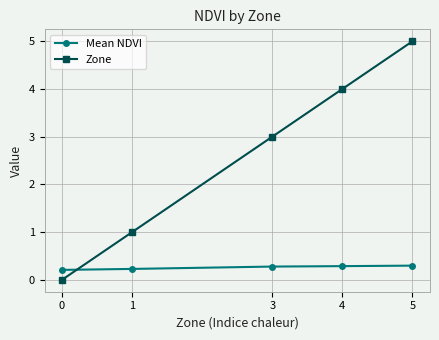

True or false: Zone has a value of 5.6 at 4.

False